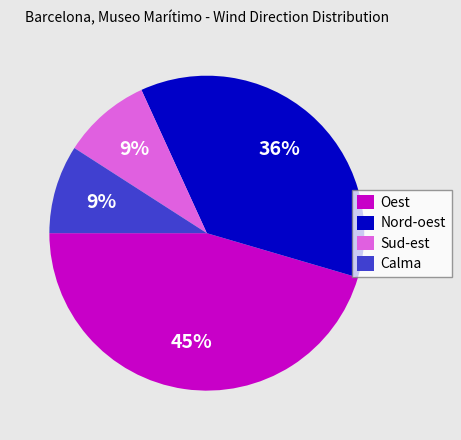

To the nearest percent, what percentage of the pie is Sud-est?

9%